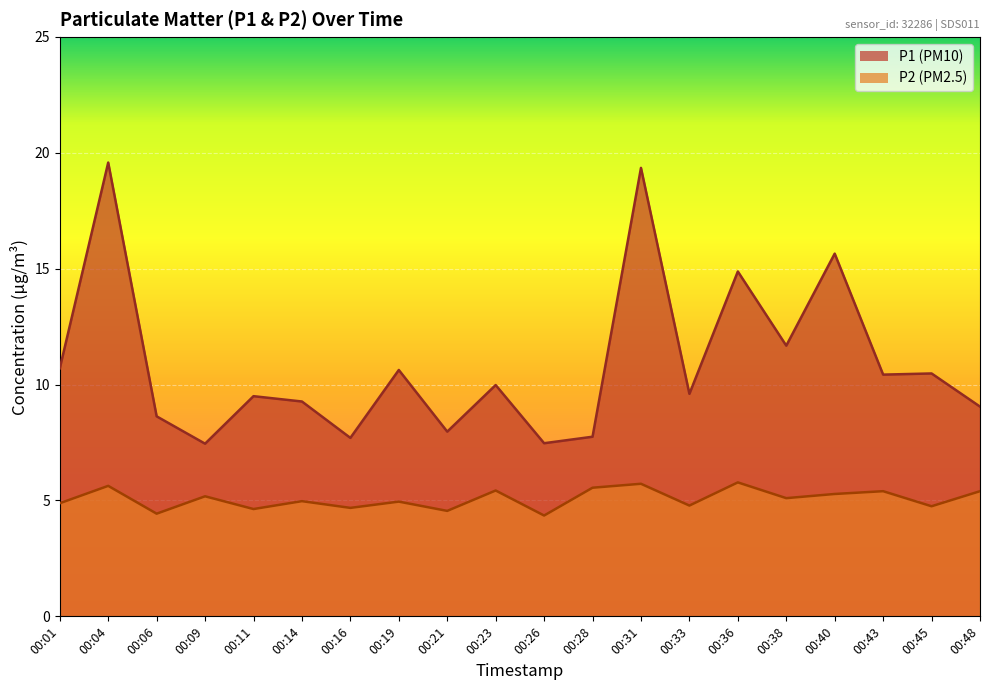

Which series has the largest total across all categories?

P1